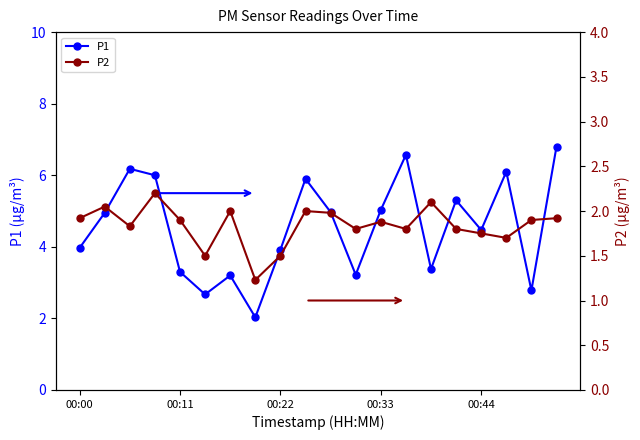

What is the highest value of the P1 series?

6.8